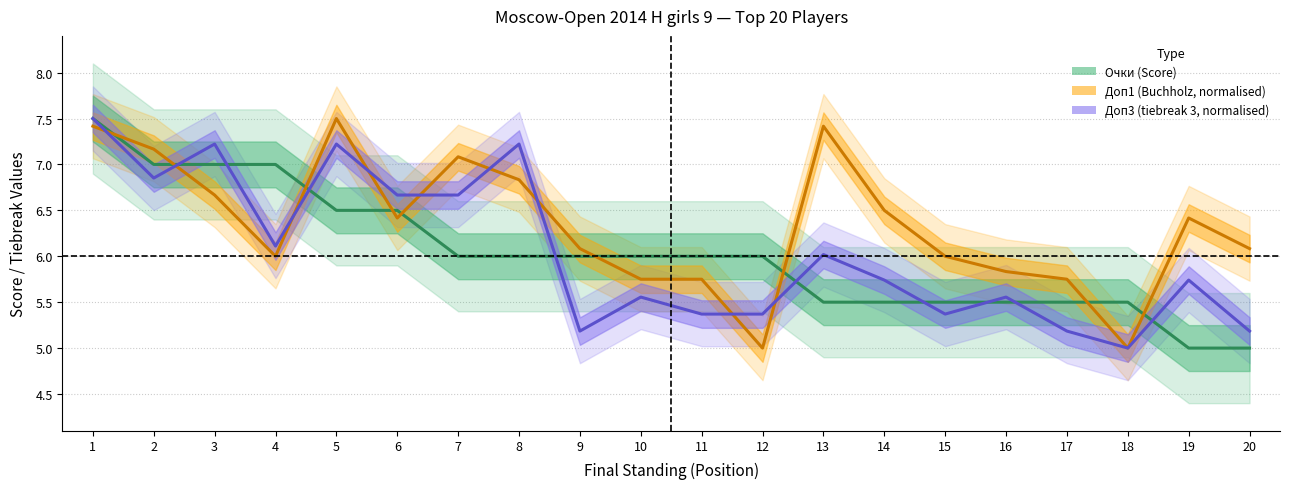

Is it true that Доп3 (tiebreak 3, normalised) equals 5.7 at 14?

True